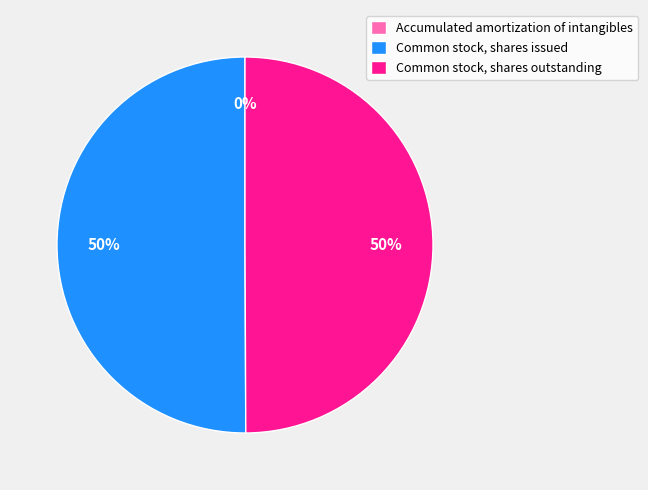

True or false: Common stock, shares outstanding accounts for 55% of the total.

False